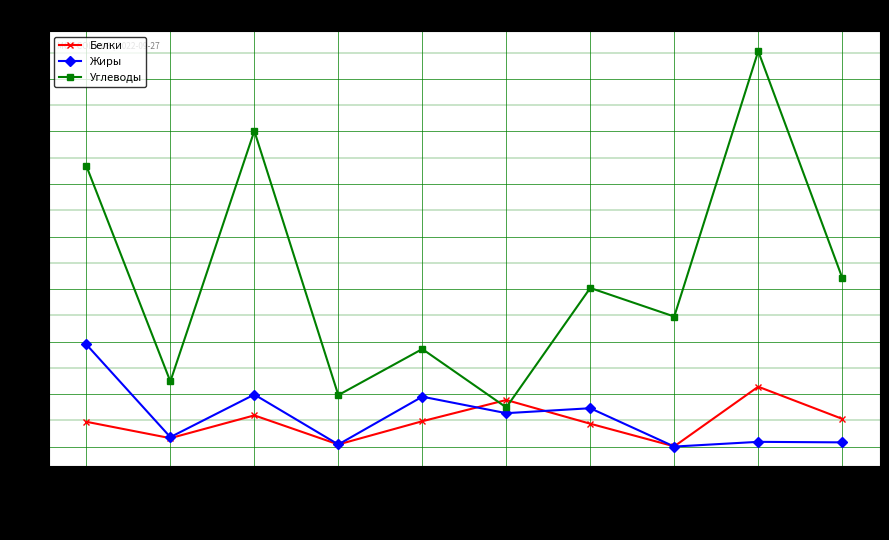

How many data points in Белки are above 4?

7